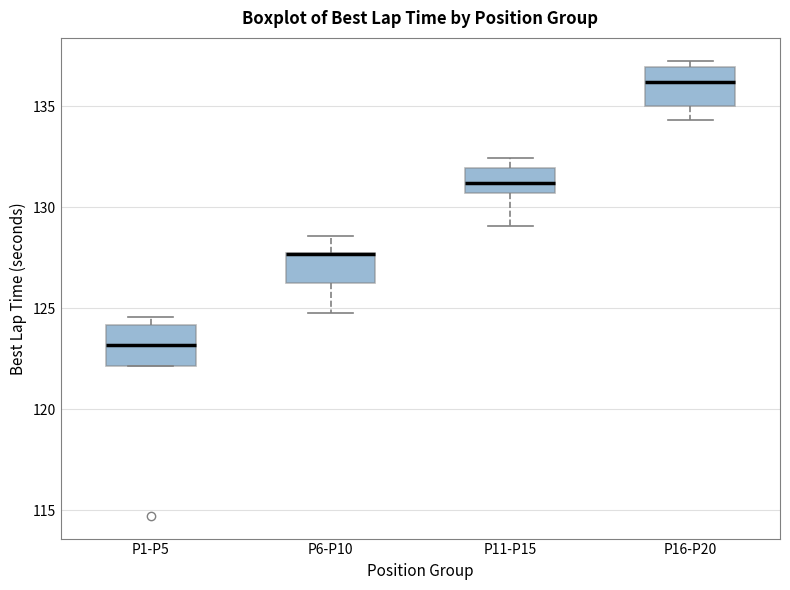

Where is the upper edge of the box for P6-P10 on the y-axis? The values are not printed on the chart, so give them approximately, as read against the axis.

127.5